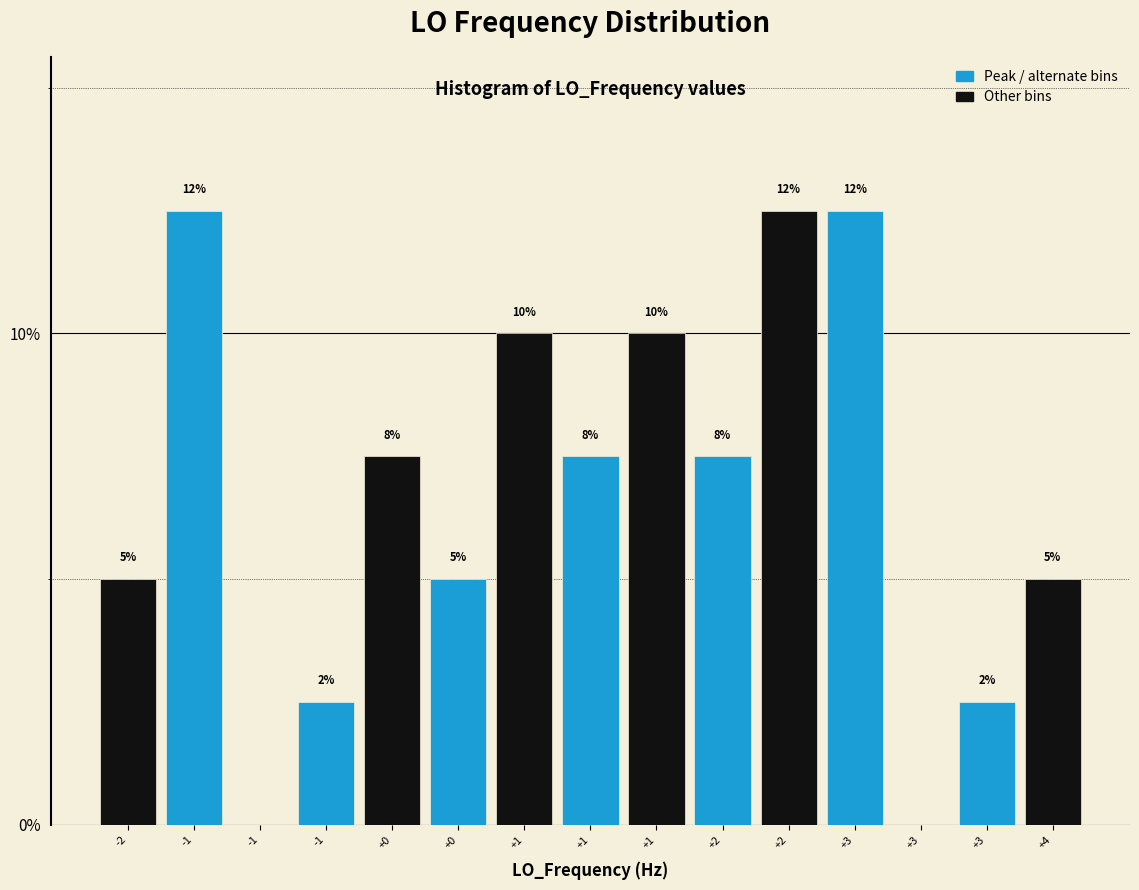

Are the bars horizontal?

No